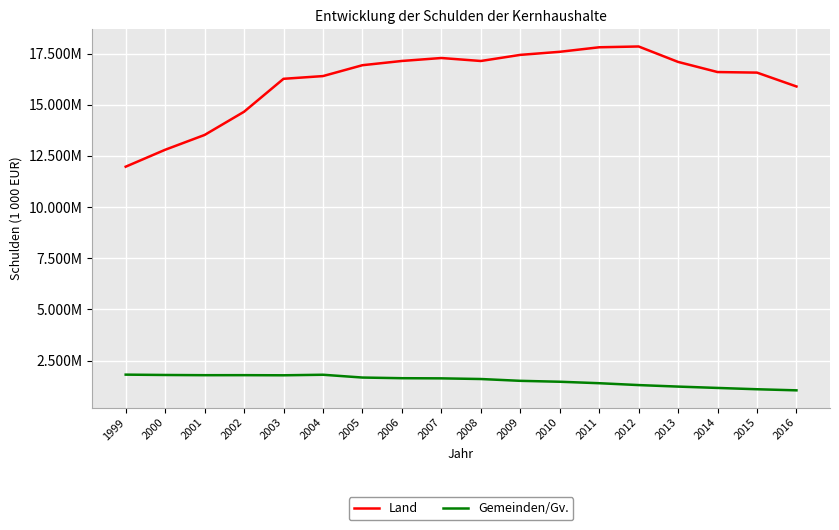

What is the sum of the Gemeinden/Gv. values at 2002 and 2016?

2839851